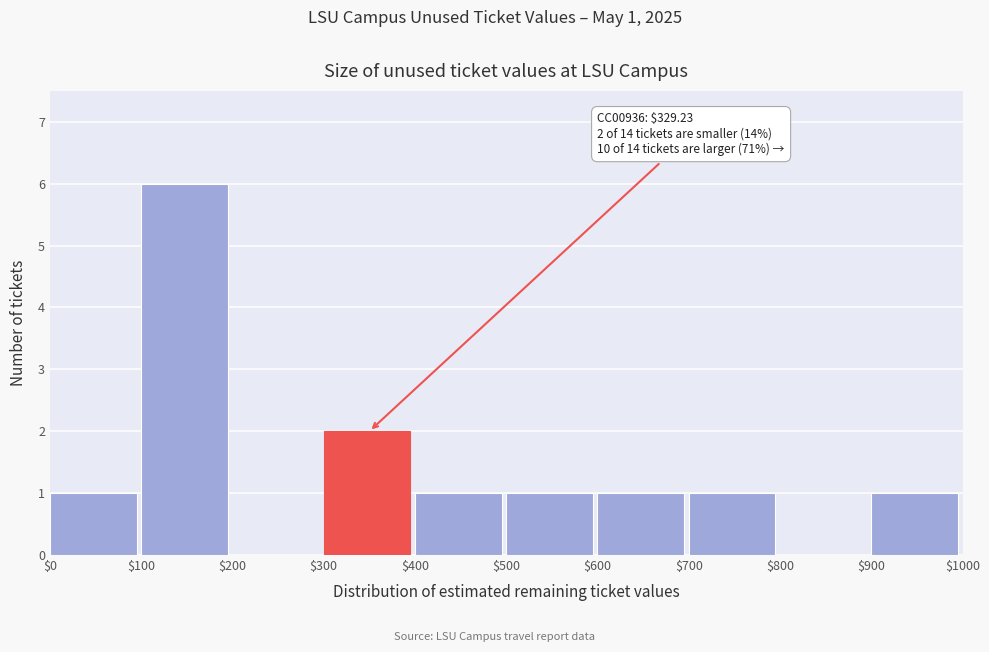

Which range on the x-axis has the tallest bar?

$100 to $200